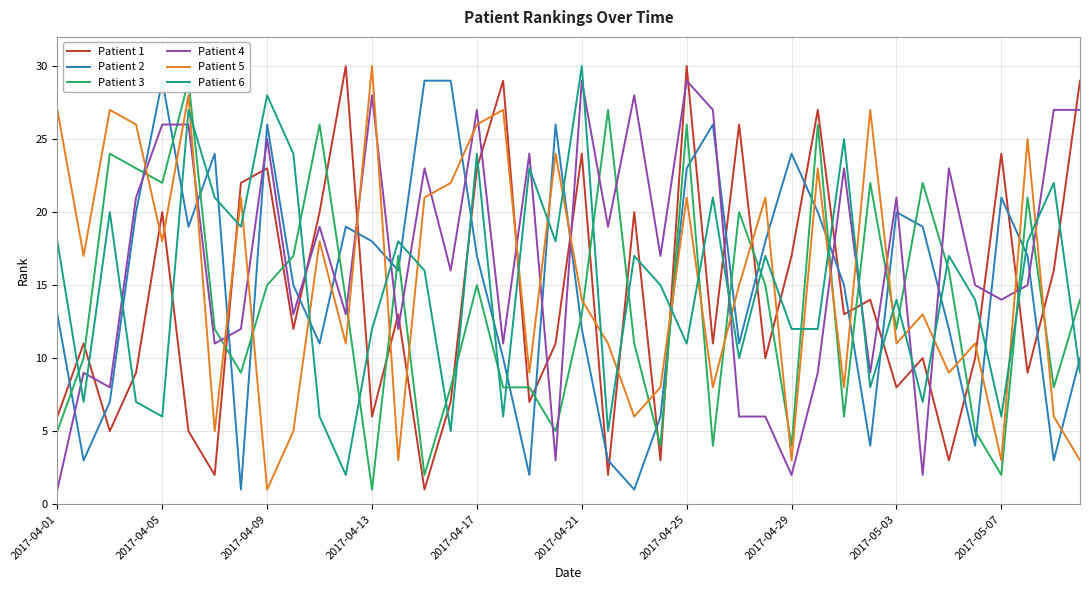

True or false: Patient 1 has a value of 14 at 2017-05-03.

False